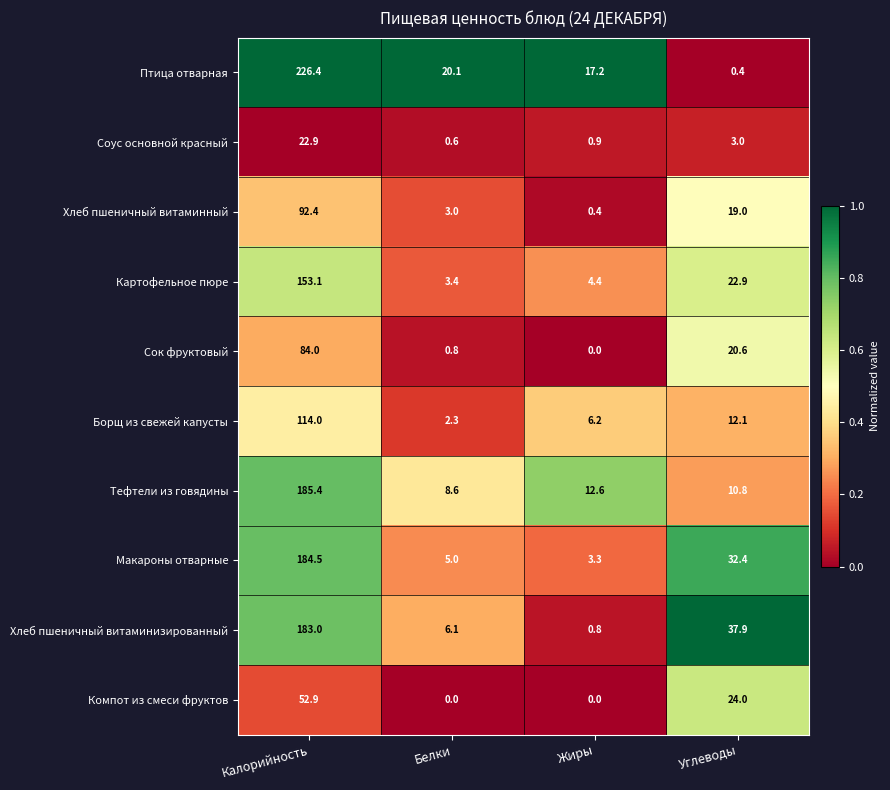

What is the maximum value for Соус основной красный?

22.9